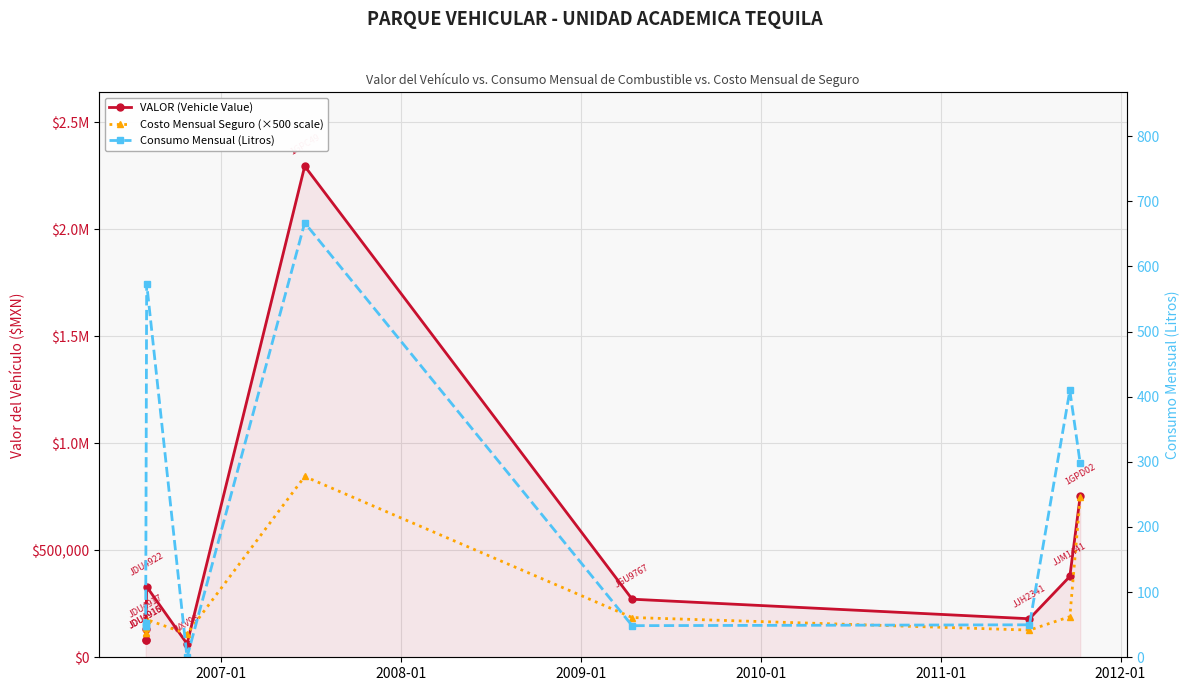

What is the difference between the maximum and minimum values in the VALOR (Vehicle Value) series?

2231650.0